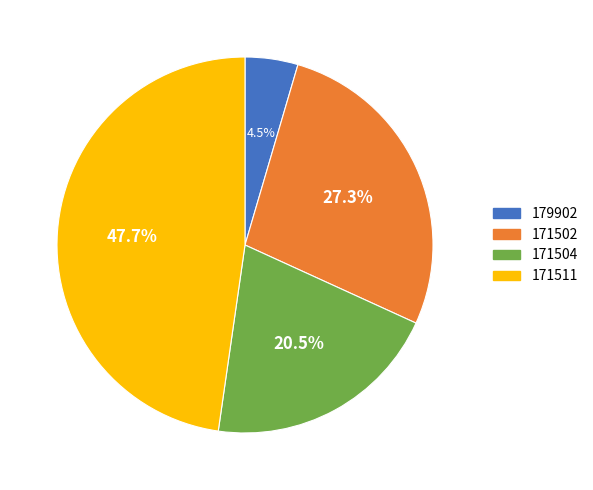

Is there a majority slice in this chart?

No